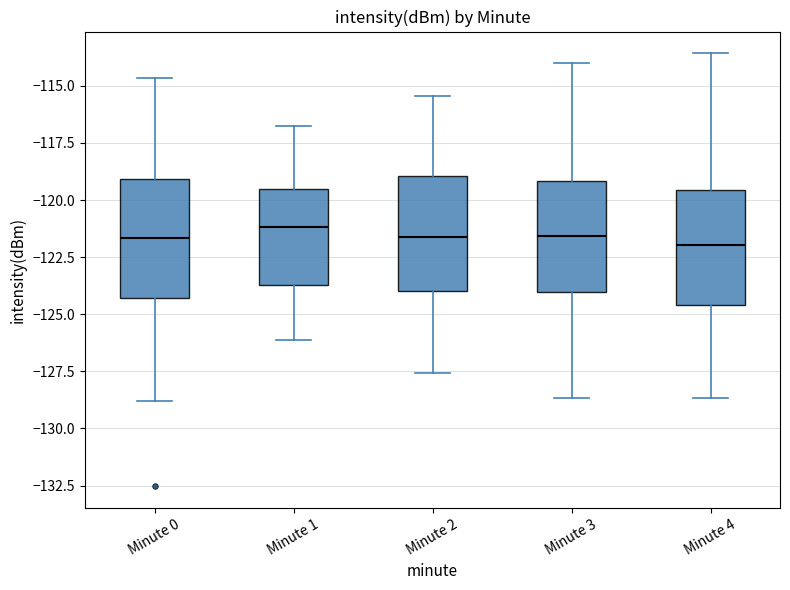

Reading left to right, transcribe this box plot: for each box, give where its median line is, the range the box spans, and where its two whiskers end, as read against the y-axis. The values are not printed on the chart, so give them approximately, as read against the axis.

Minute 0: median -121.5, box -124.5 to -119.0, whiskers -129.0 to -114.5
Minute 1: median -121.0, box -123.5 to -119.5, whiskers -126.0 to -116.5
Minute 2: median -121.5, box -124.0 to -119.0, whiskers -127.5 to -115.5
Minute 3: median -121.5, box -124.0 to -119.0, whiskers -128.5 to -114.0
Minute 4: median -122.0, box -124.5 to -119.5, whiskers -128.5 to -113.5